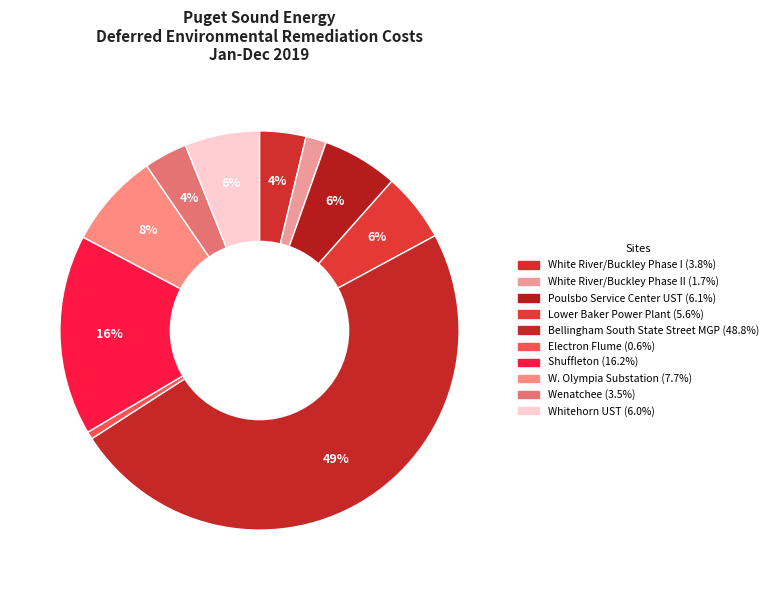

Does any single category account for the majority?

No